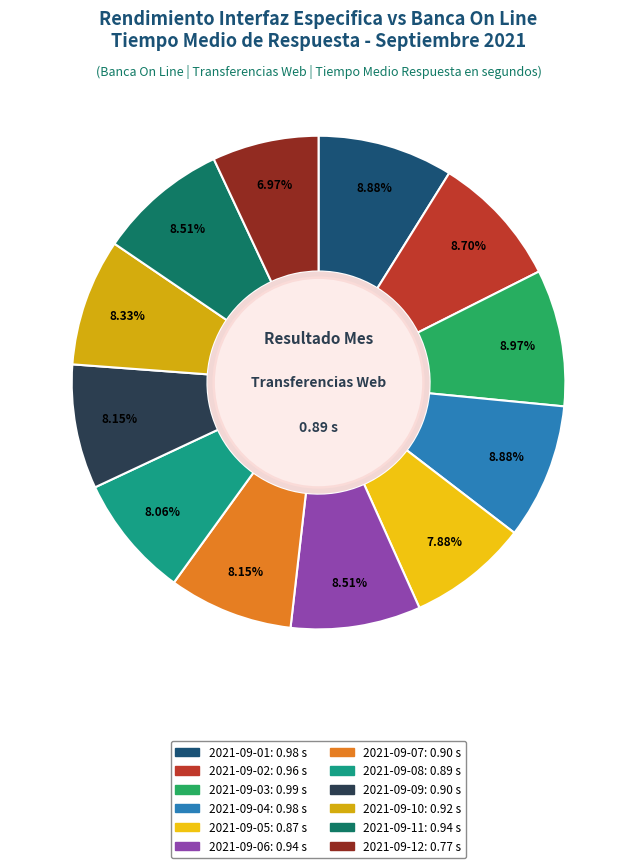

Which category has the smallest portion of the pie?

Transferencias Web - 2021-09-12